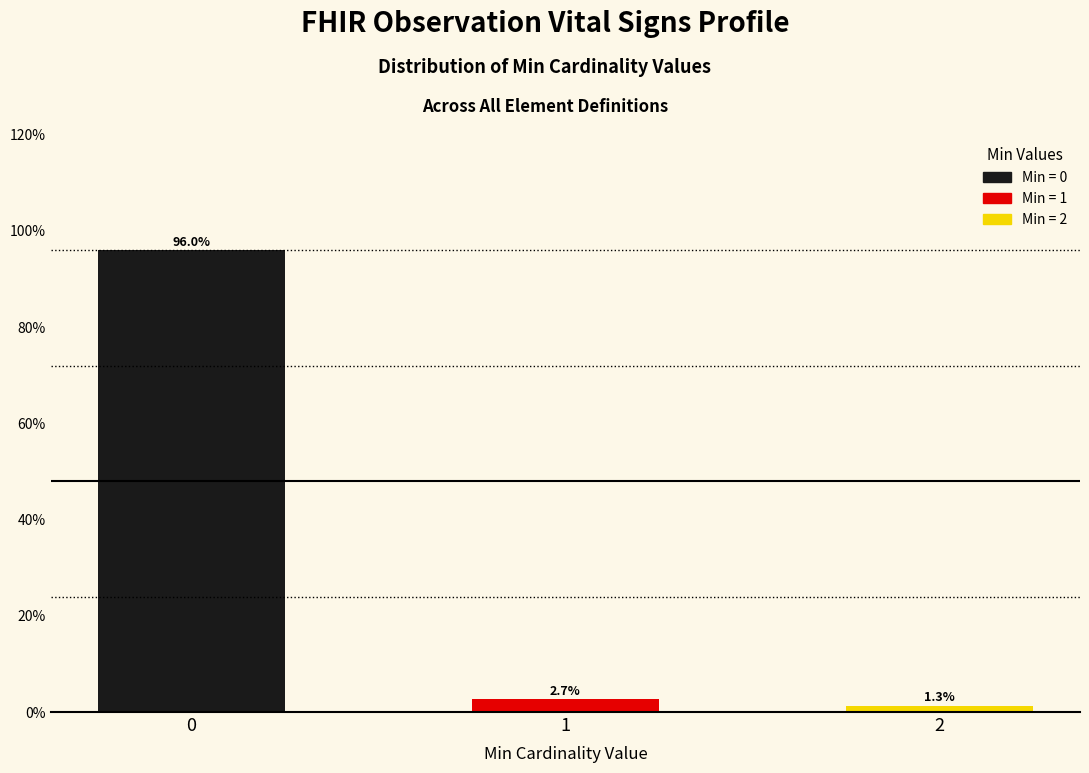

Reading right to left, list all the values displayed in this chart.

1.3	2.7	96.0